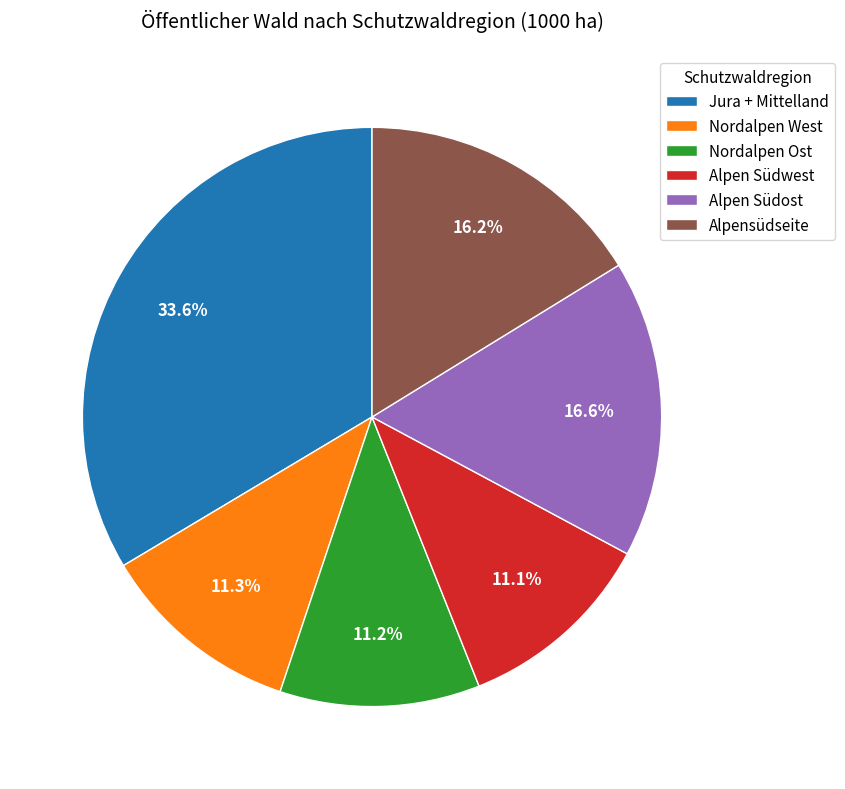

Which has a higher value, Alpen Südost or Jura + Mittelland?

Jura + Mittelland